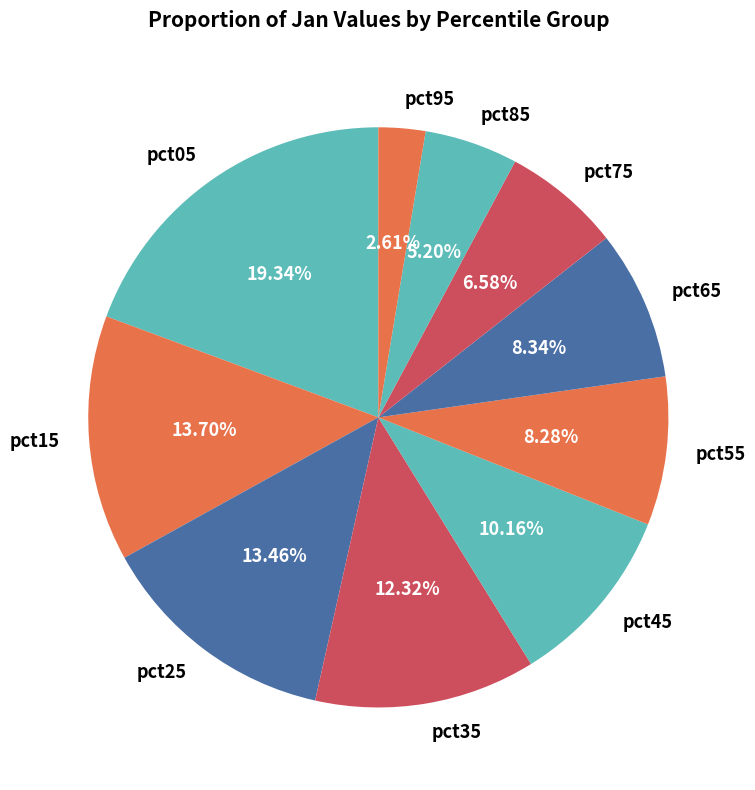

True or false: pct15 accounts for 14% of the total.

True